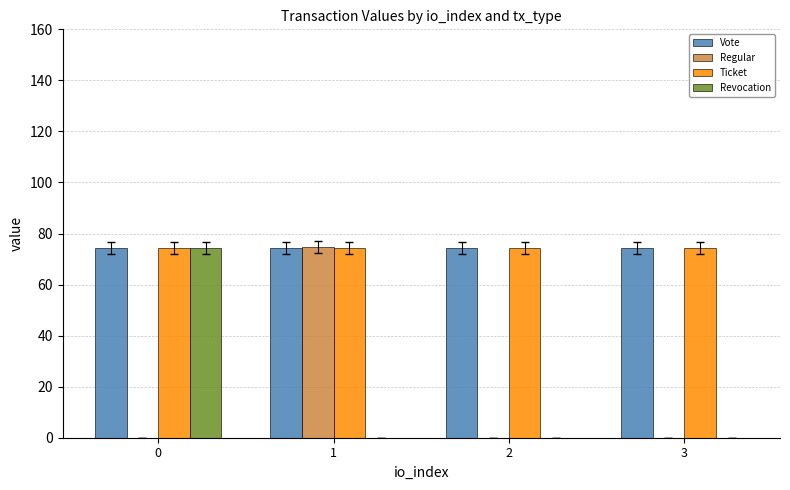

The value of Revocation at 3 is -36.0. True or false?

False